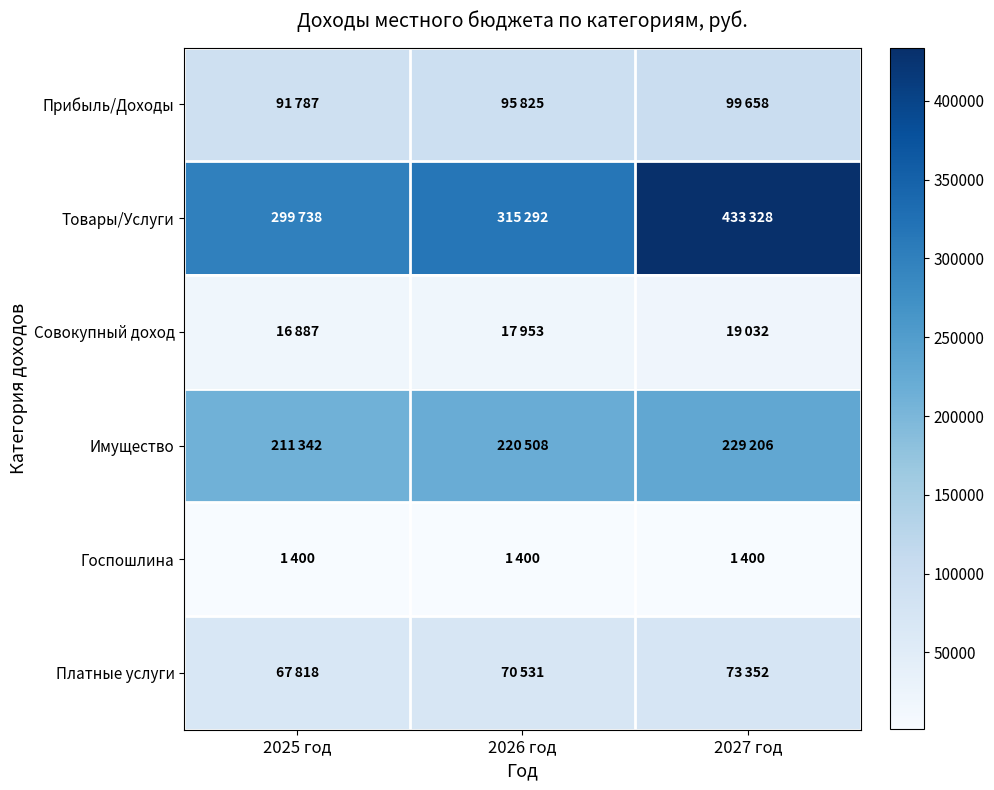

At which category is the sum across all series the highest?

2027 год